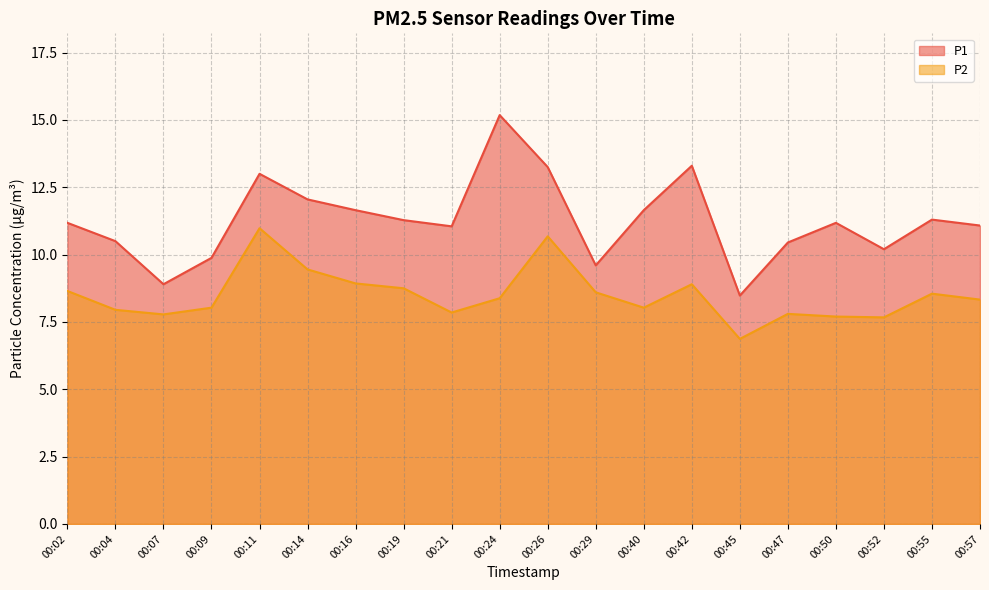

What are all the series names shown in the legend?

P1, P2